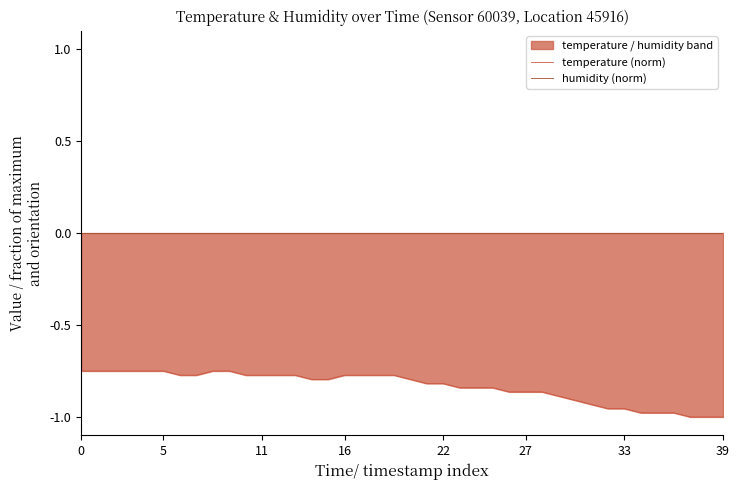

List the series in order of their peak value, lowest first.

temperature (norm), humidity (norm)